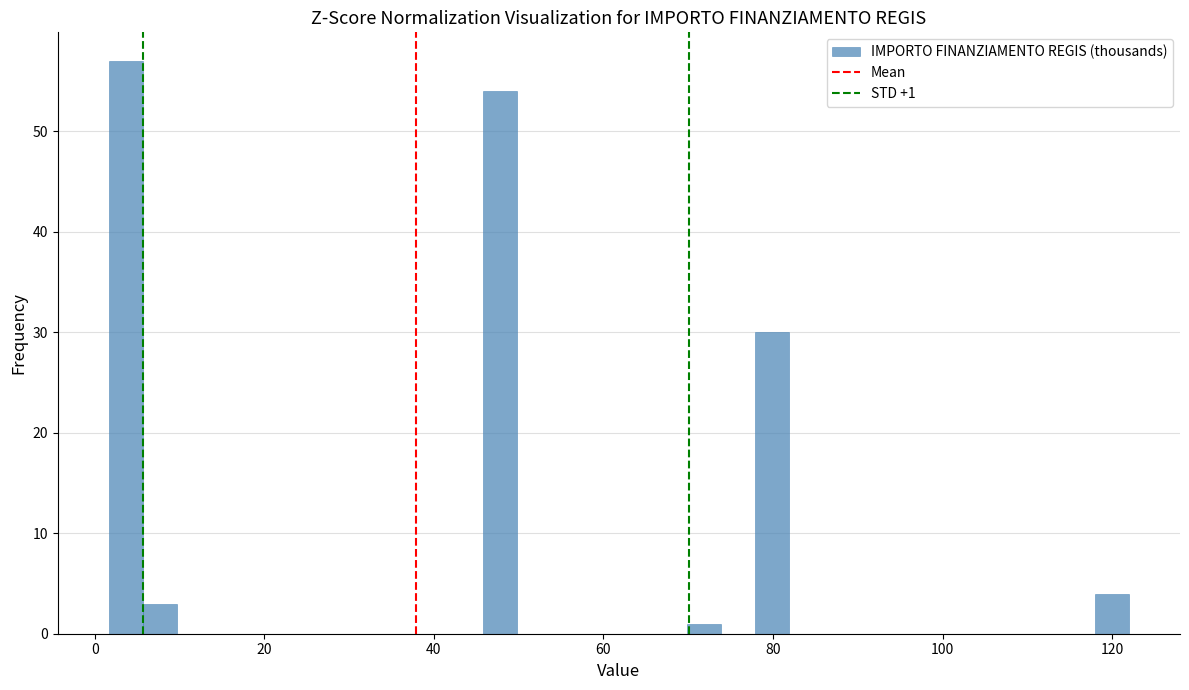

Read against the x-axis, roughly where is the centre of the tallest bar?

4